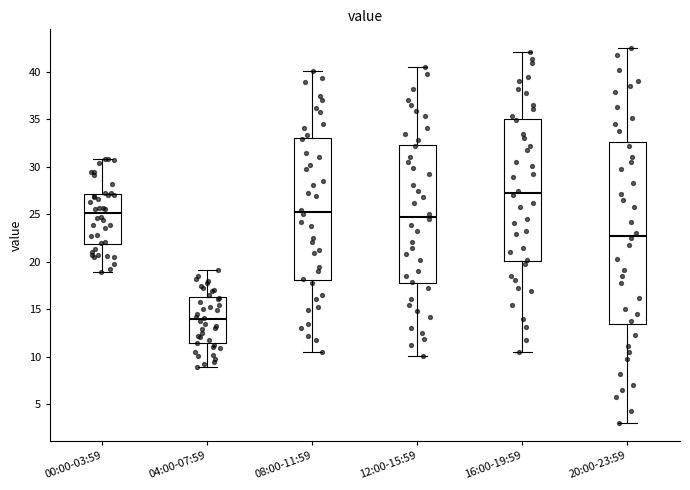

Which box's median line is the highest?

16:00-19:59